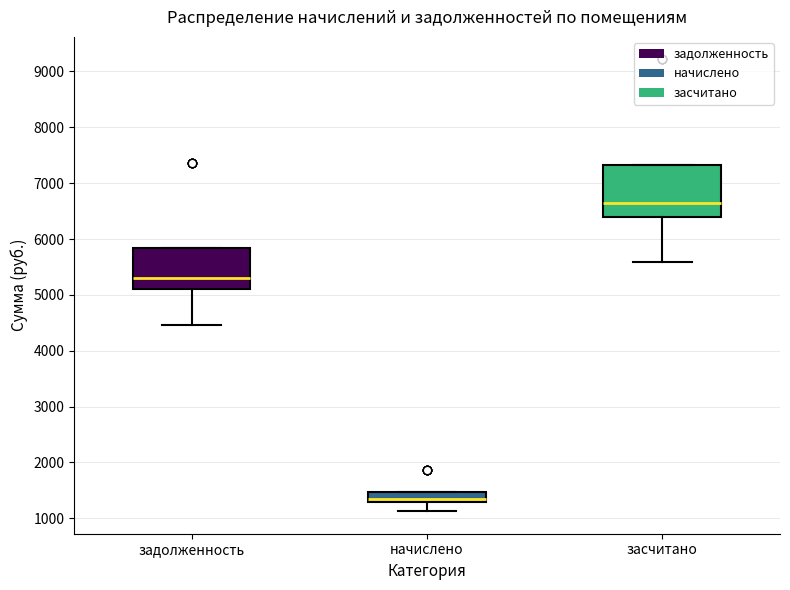

Where is the upper edge of the box for засчитано on the y-axis? The values are not printed on the chart, so give them approximately, as read against the axis.

7300